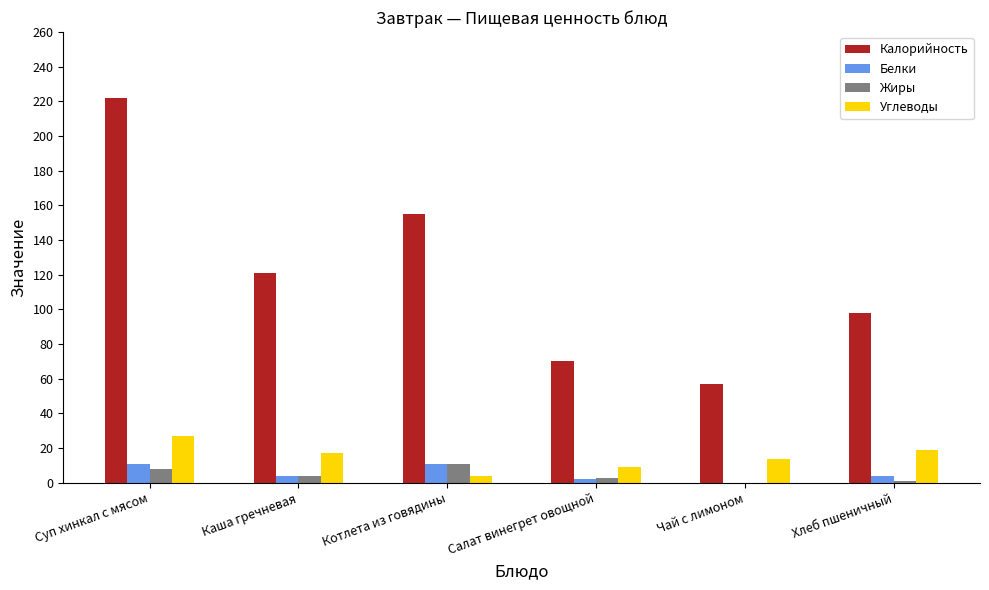

Count the number of data series in this chart.

4